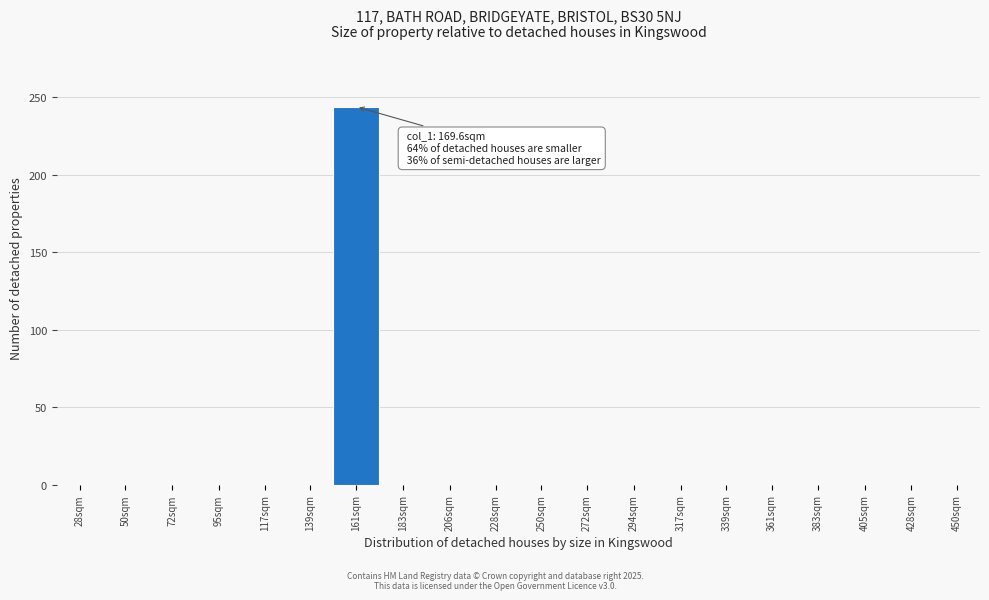

Reading left to right, extract all data points from this chart.

28sqm=0	50sqm=0	72sqm=0	95sqm=0	117sqm=0	139sqm=0	161sqm=244	183sqm=0	206sqm=0	228sqm=0	250sqm=0	272sqm=0	294sqm=0	317sqm=0	339sqm=0	361sqm=0	383sqm=0	405sqm=0	428sqm=0	450sqm=0